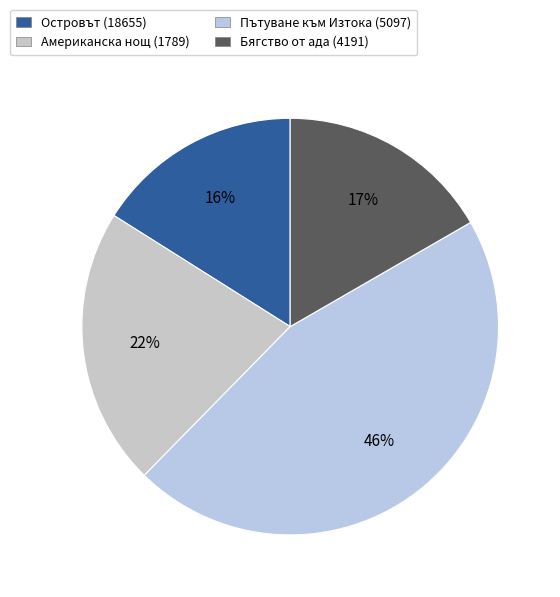

Is it true that Островът (18655) is 22% of the pie?

False